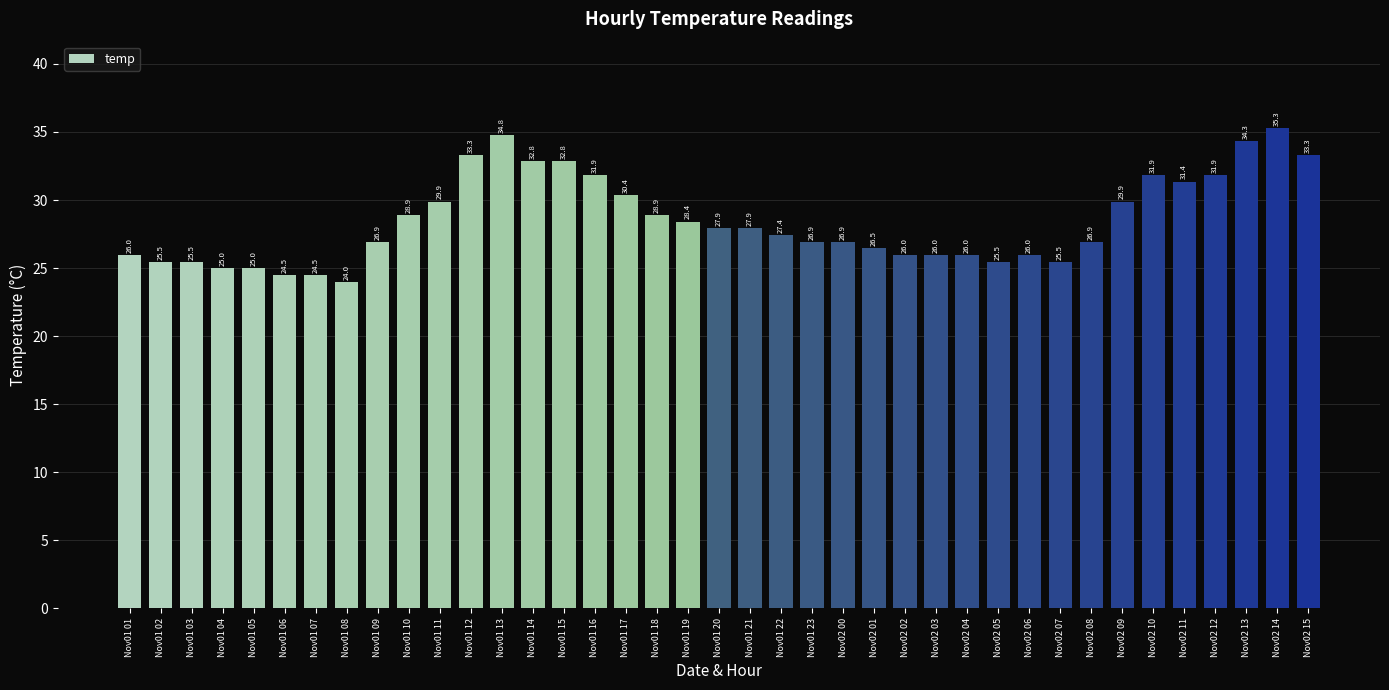

Which category has the highest value across all series?

Nov02 14